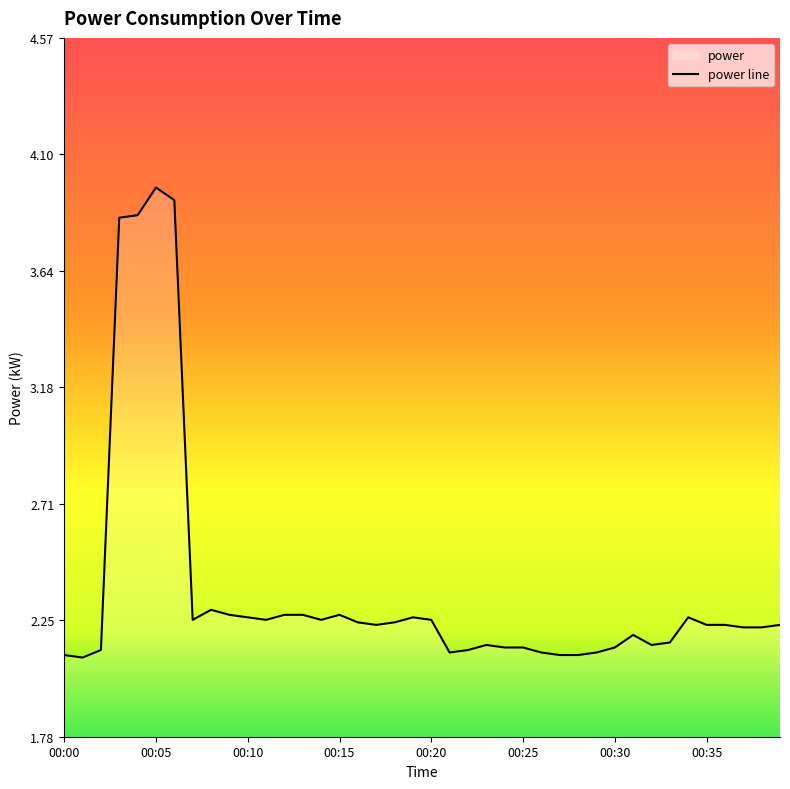

Reading right to left, what are all the values shown in this chart?

00:39=2.2	00:38=2.2	00:37=2.2	00:36=2.2	00:35=2.2	00:34=2.3	00:33=2.2	00:32=2.1	00:31=2.2	00:30=2.1	00:29=2.1	00:28=2.1	00:27=2.1	00:26=2.1	00:25=2.1	00:24=2.1	00:23=2.1	00:22=2.1	00:21=2.1	00:20=2.2	00:19=2.3	00:18=2.2	00:17=2.2	00:16=2.2	00:15=2.3	00:14=2.2	00:13=2.3	00:12=2.3	00:11=2.2	00:10=2.3	00:09=2.3	00:08=2.3	00:07=2.2	00:06=3.9	00:05=4.0	00:04=3.9	00:03=3.9	00:02=2.1	00:01=2.1	00:00=2.1